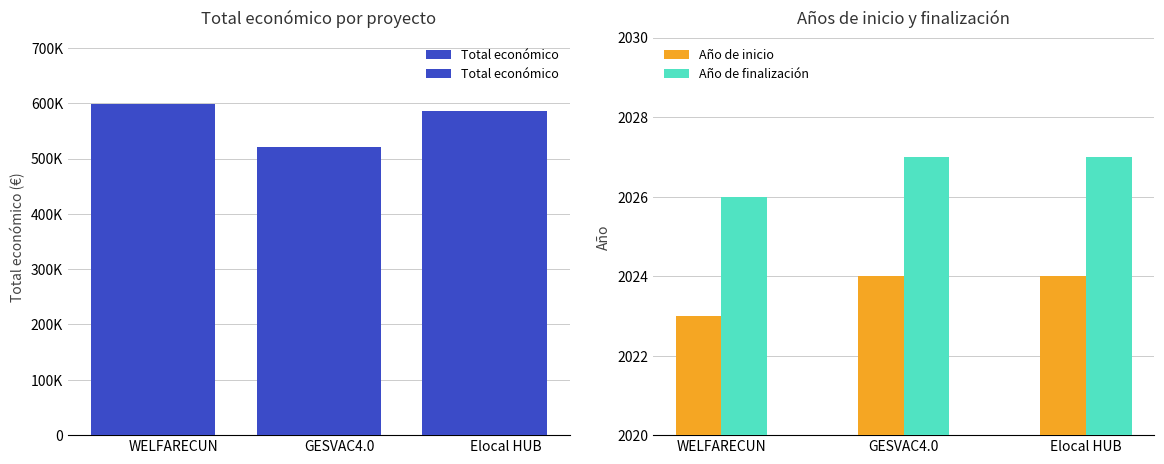

Which series has the largest total across all categories?

Total económico